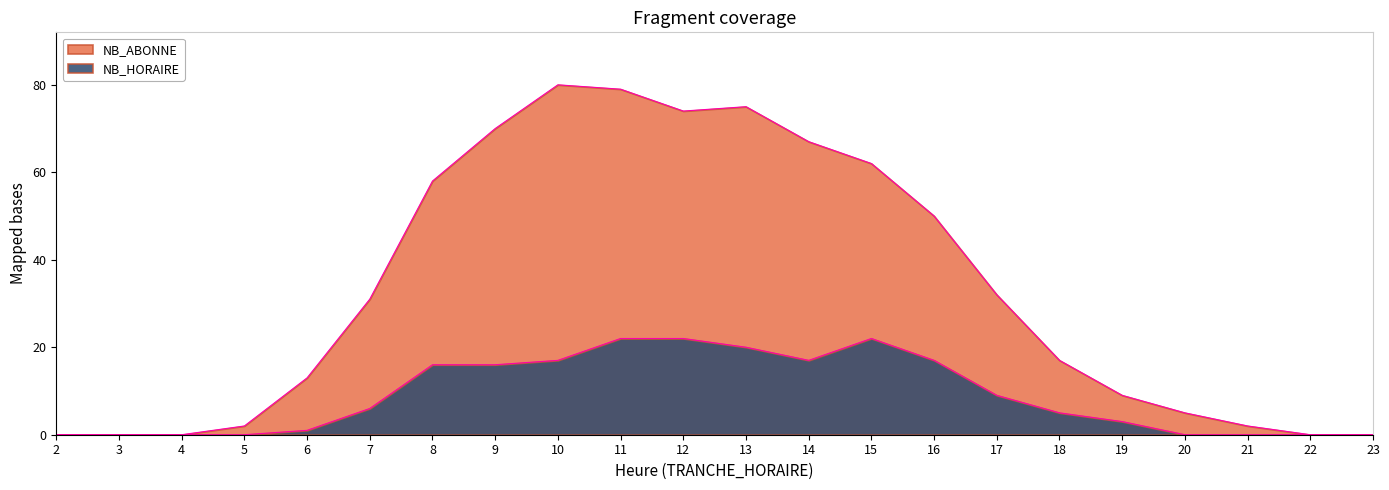

Rank the series by their maximum value, from highest to lowest.

NB_ABONNE, NB_HORAIRE